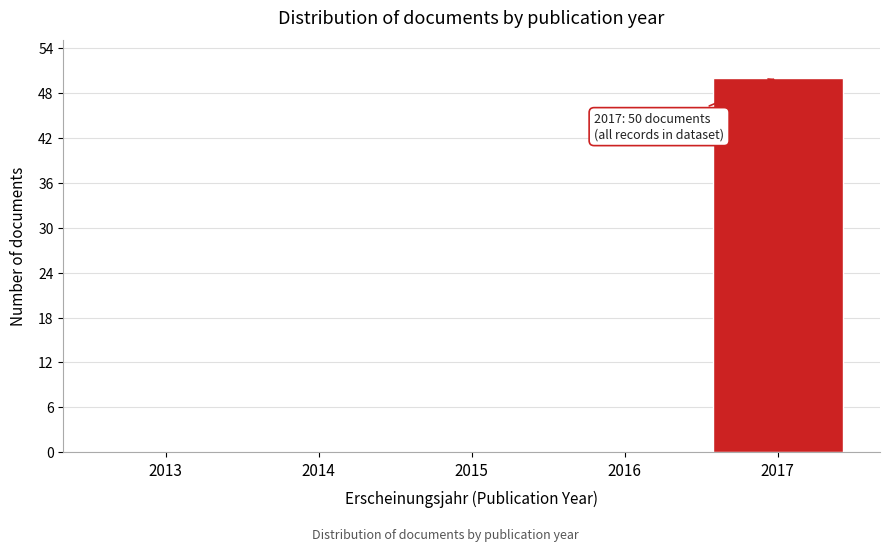

Reading right to left, extract all data points from this chart.

2017=50	2016=0	2015=0	2014=0	2013=0